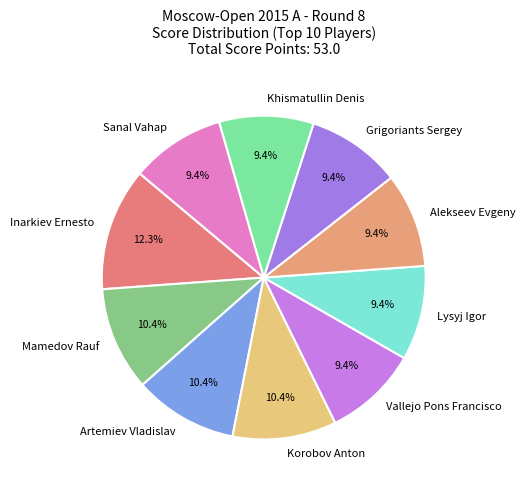

What is the ratio of the value at Mamedov Rauf to the value at Vallejo Pons Francisco?

1.1